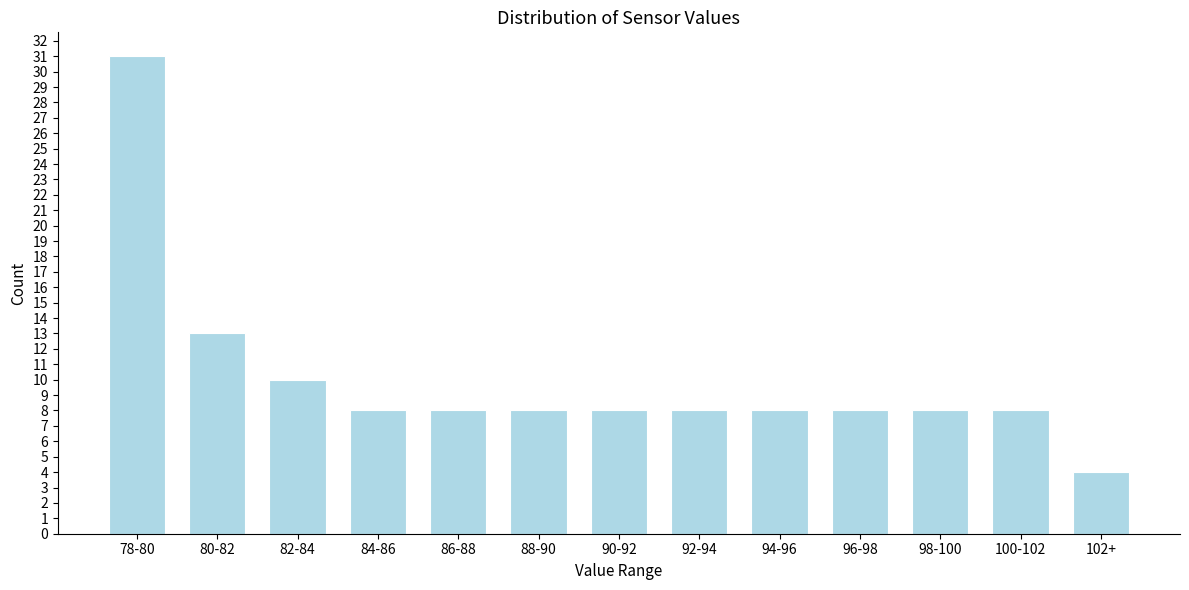

Reading left to right, extract all data points from this chart.

78-80=31	80-82=13	82-84=10	84-86=8	86-88=8	88-90=8	90-92=8	92-94=8	94-96=8	96-98=8	98-100=8	100-102=8	102+=4